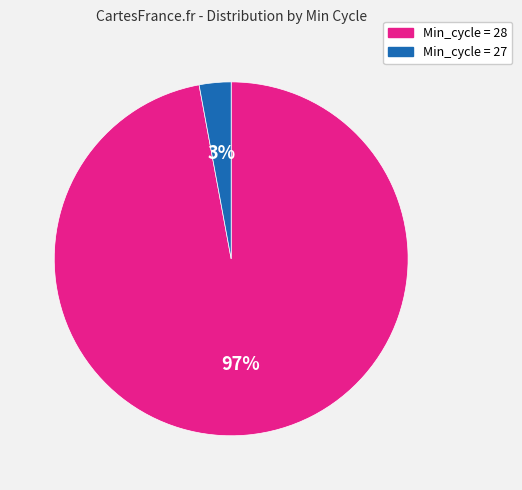

Rank the categories by value from highest to lowest.

Min_cycle = 28, Min_cycle = 27